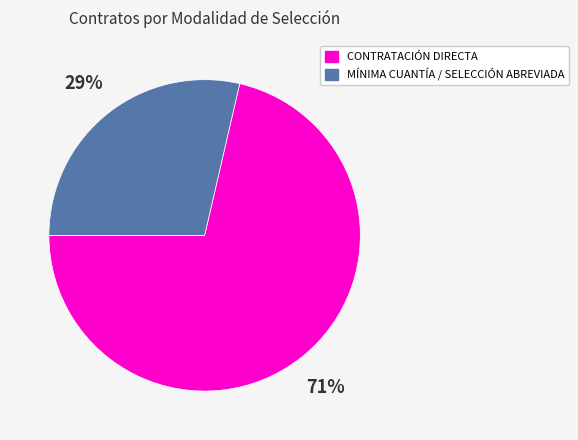

Is there a majority slice in this chart?

Yes